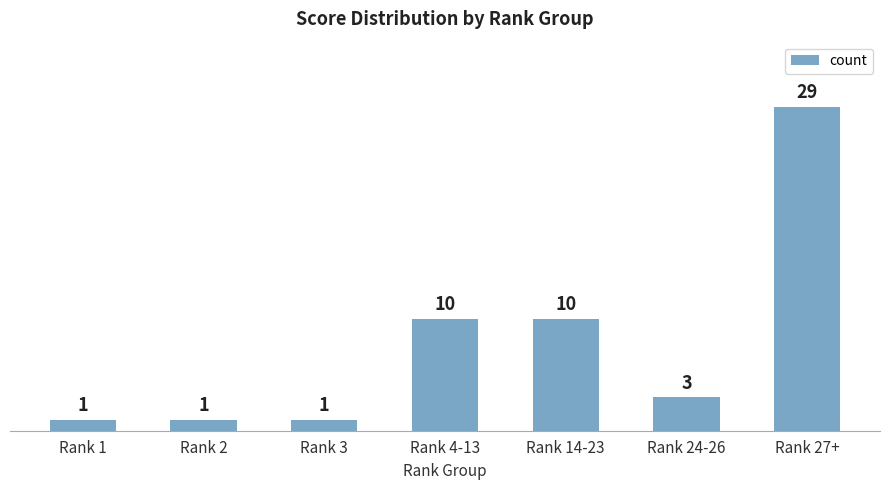

The value at Rank 4-13 is 15. True or false?

False